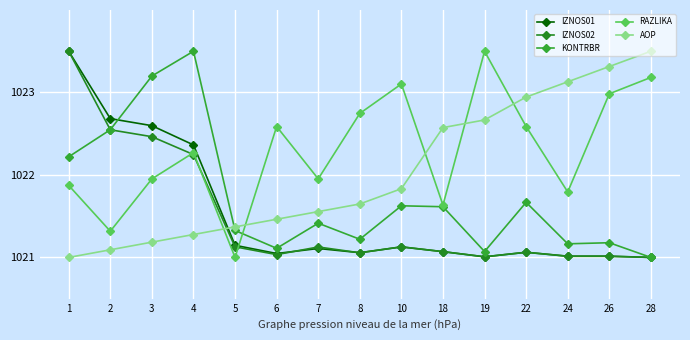

Rank the series at 26 from highest to lowest value.

AOP, RAZLIKA, KONTRBR, IZNOS01, IZNOS02